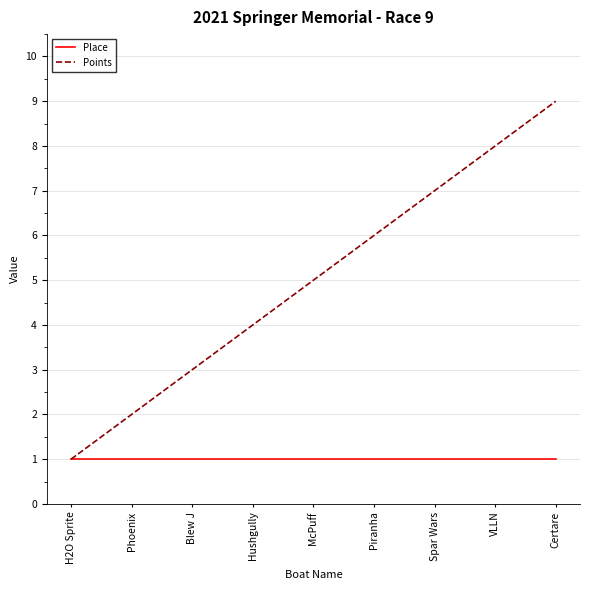

List the series in order of their overall mean, highest first.

Points, Place